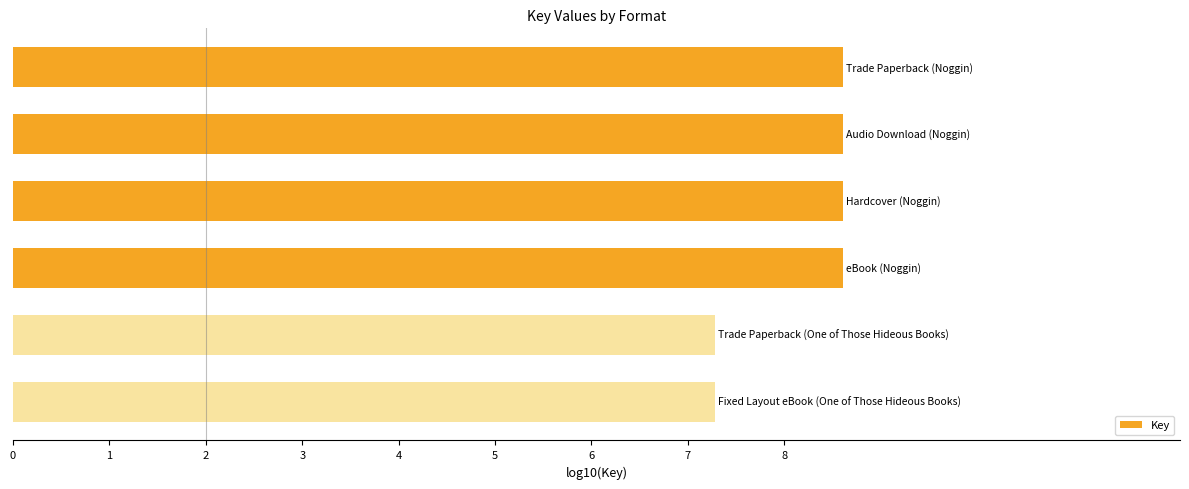

Reading bottom to top, what are all the values shown in this chart?

7.3	7.3	8.6	8.6	8.6	8.6